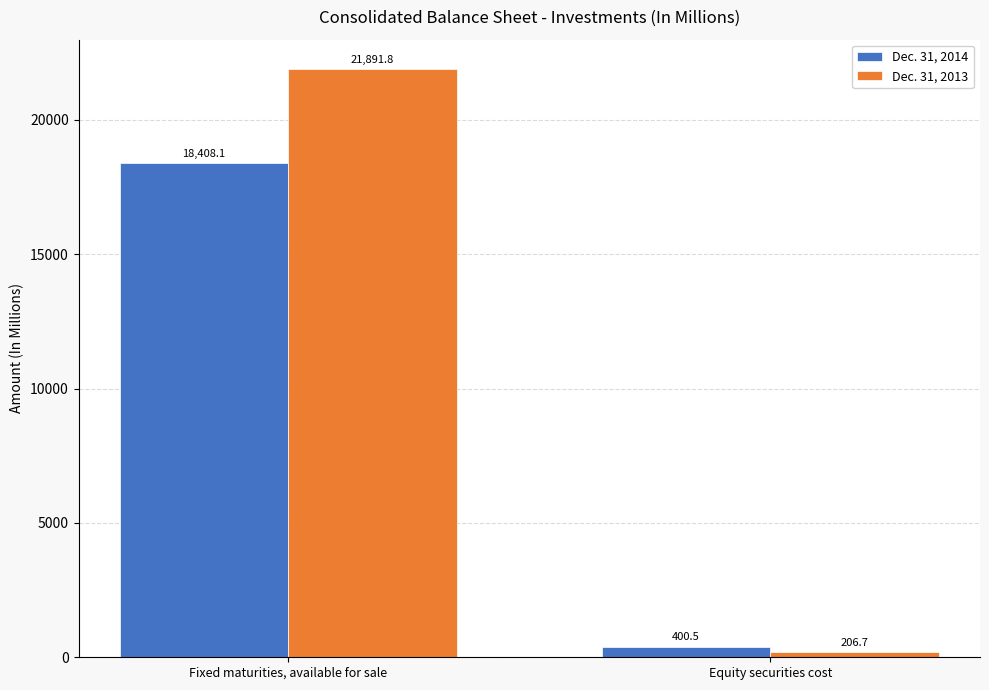

Reading left to right, extract all data points from this chart.

Dec. 31, 2014: 18408.1	400.5
Dec. 31, 2013: 21891.8	206.7